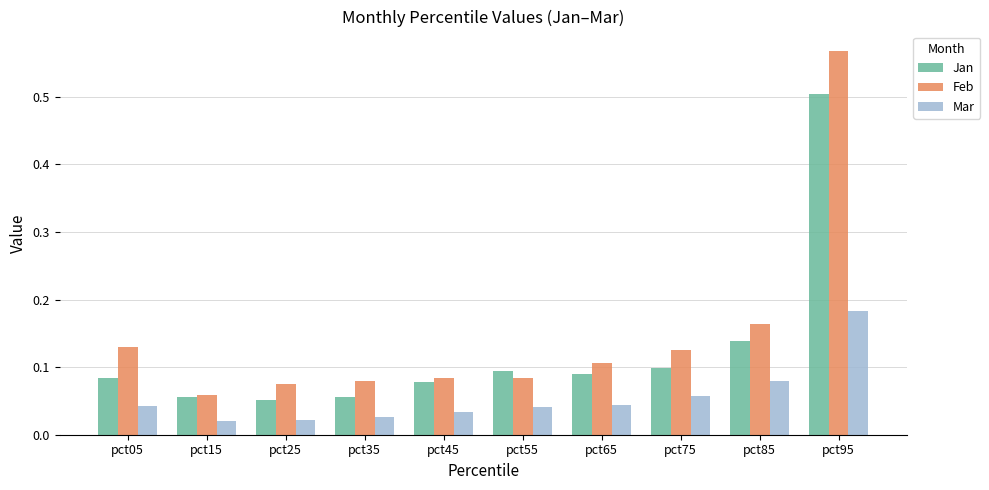

Which series has the widest spread of values?

Feb